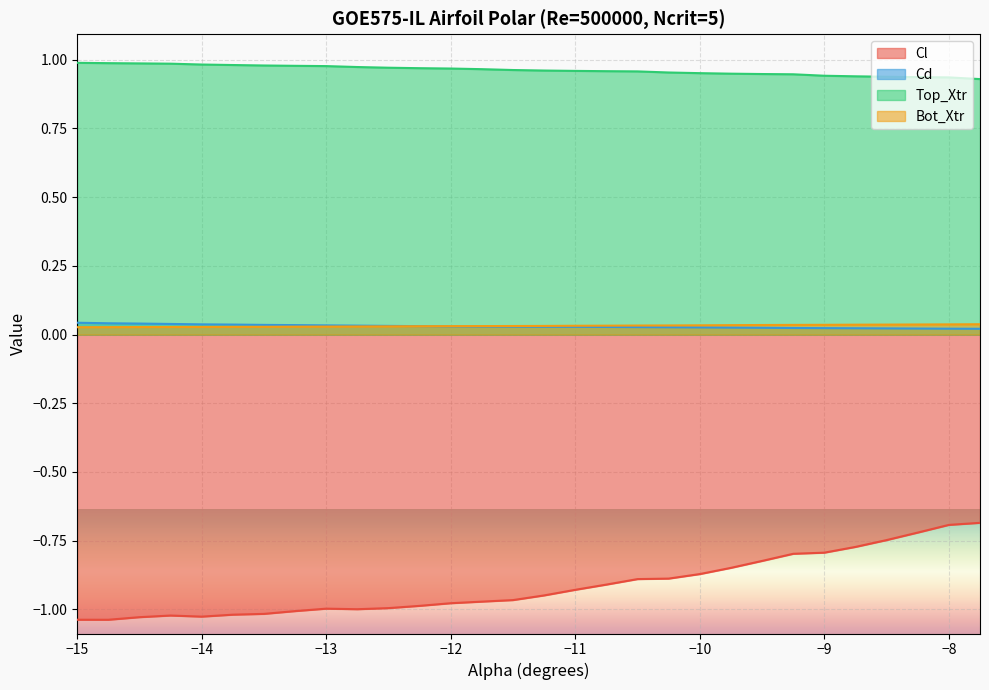

What position from the right is -14.5?

28